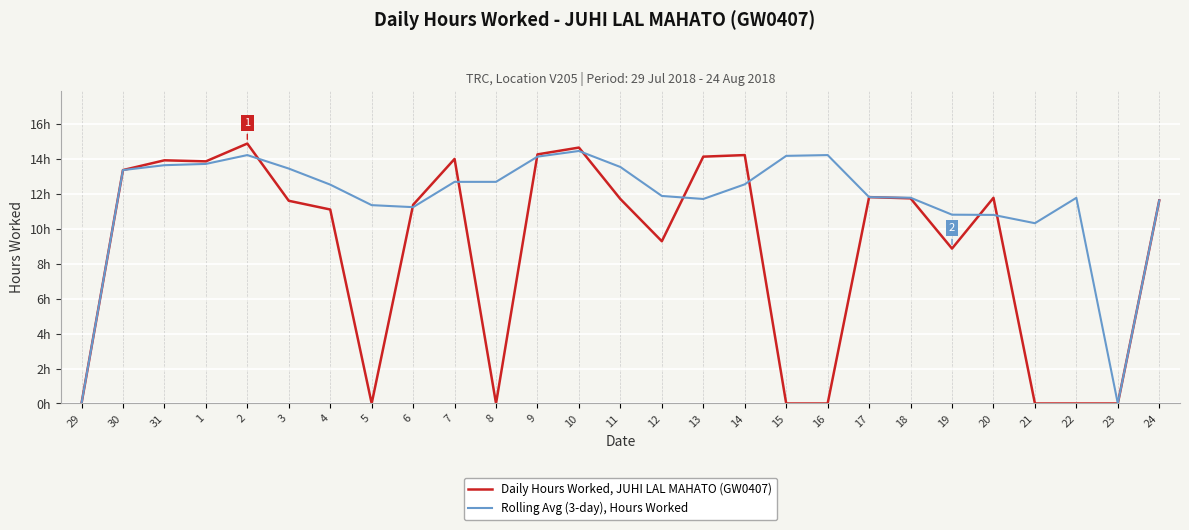

Which series has the widest spread of values?

Daily Hours Worked, JUHI LAL MAHATO (GW0407)